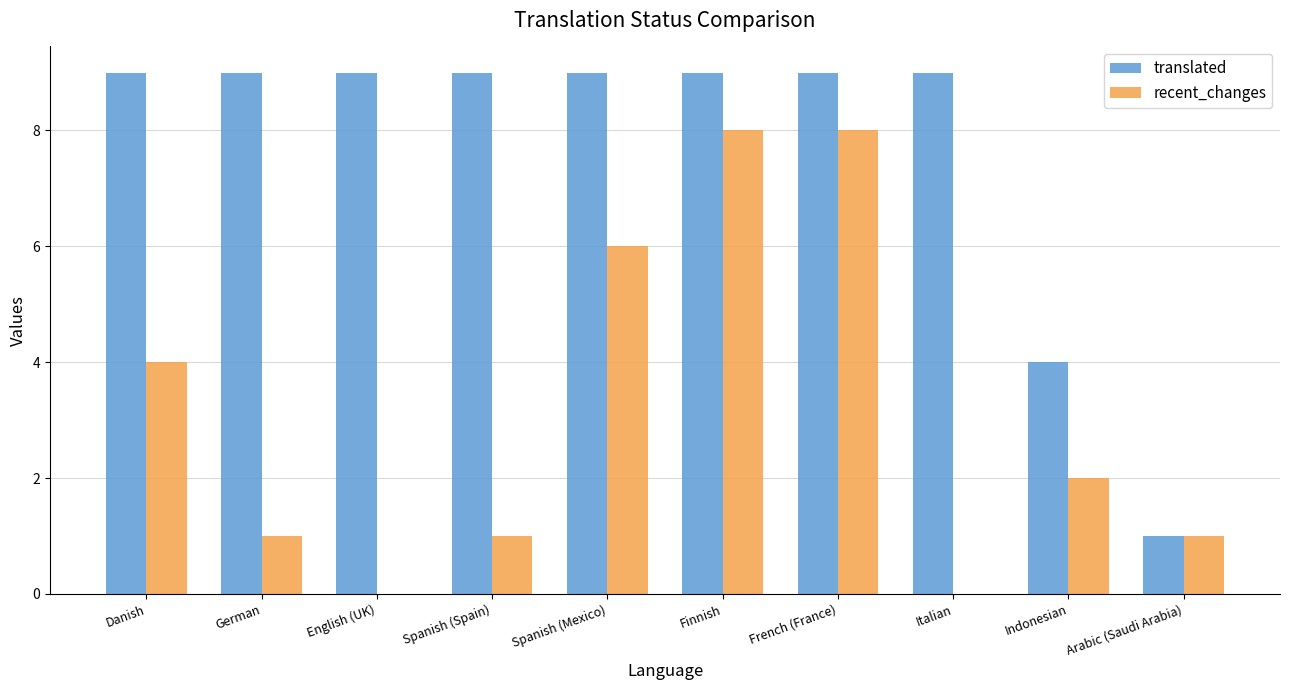

Reading right to left, extract all data points from this chart.

translated: 1	4	9	9	9	9	9	9	9	9
recent_changes: 1	2	0	8	8	6	1	0	1	4